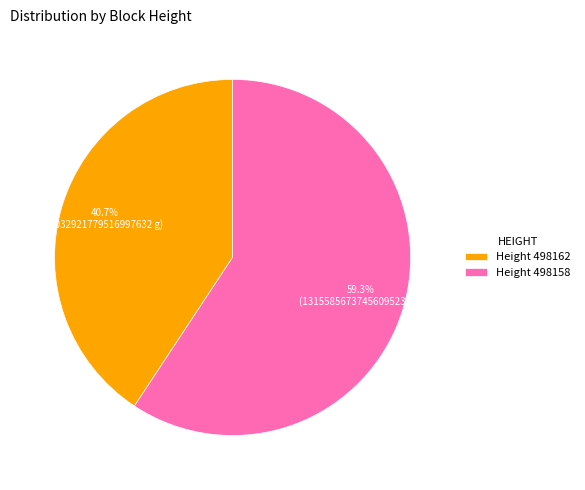

Between Height 498162 and Height 498158, which is larger?

Height 498158